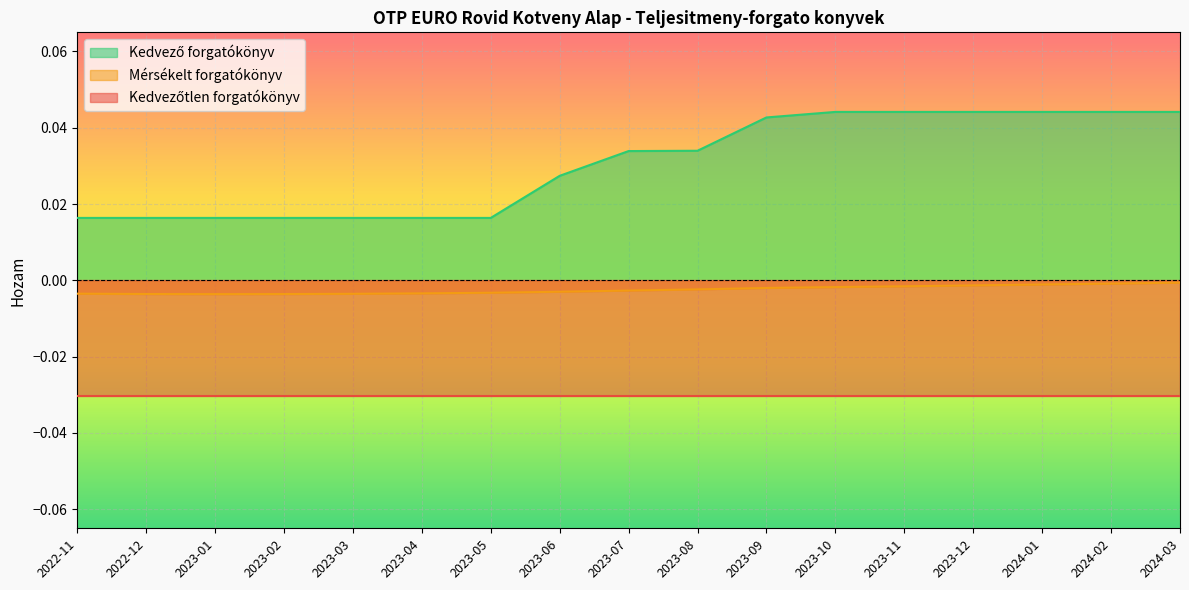

True or false: Mérsékelt forgatókönyv and Kedvező forgatókönyv intersect in this chart.

False